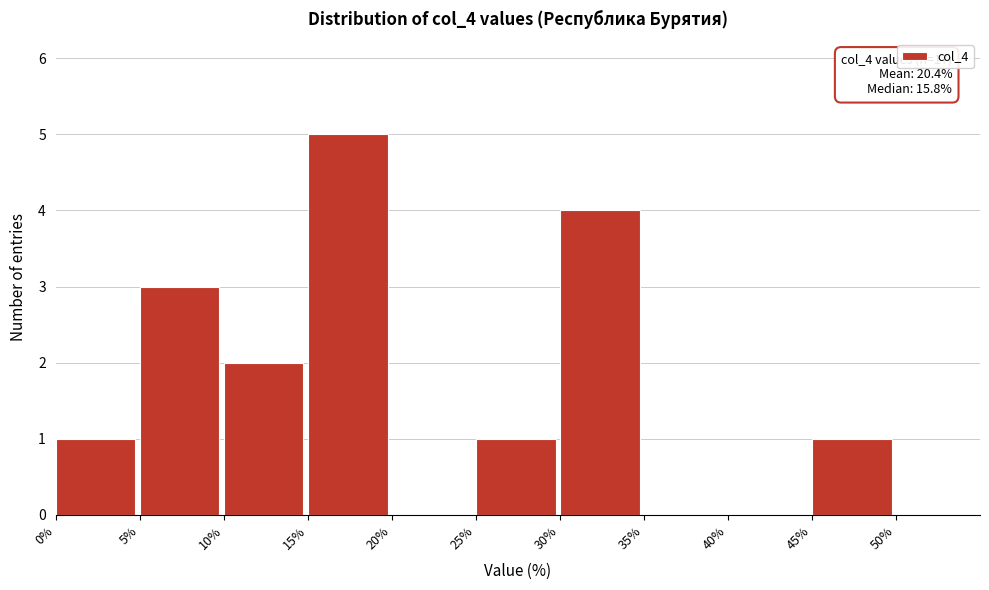

Which range on the x-axis has the tallest bar?

15% to 20%